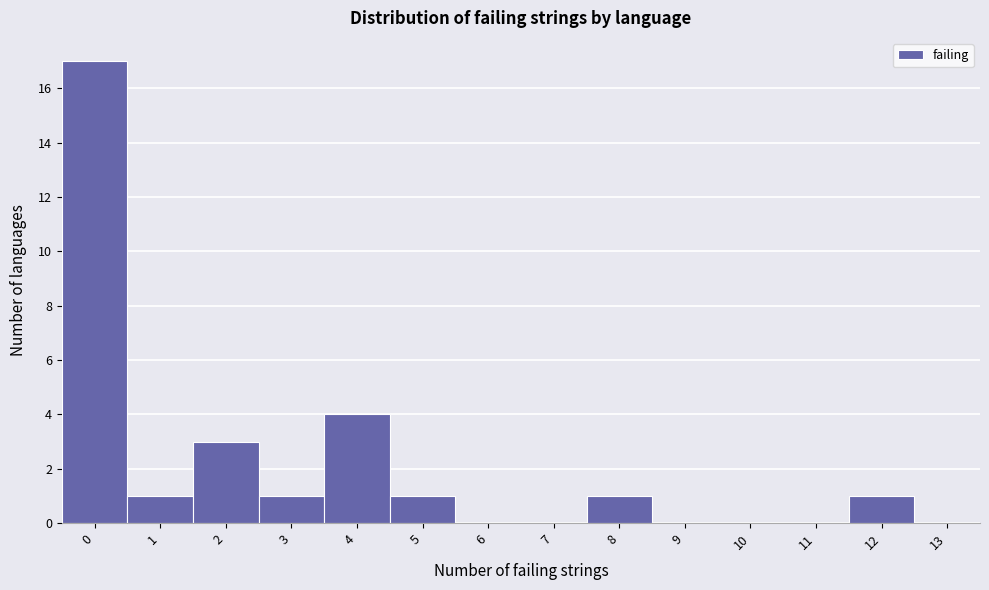

Reading left to right, list every bar in this chart as the range it spans on the x-axis followed by its height. The values are not printed on the chart, so give them approximately, as read against the axis.

-0.5 to 0.5: 17
0.5 to 1.5: 1
1.5 to 2.5: 3
2.5 to 3.5: 1
3.5 to 4.5: 4
4.5 to 5.5: 1
5.5 to 6.5: 0
6.5 to 7.5: 0
7.5 to 8.5: 1
8.5 to 9.5: 0
9.5 to 10.5: 0
10.5 to 11.5: 0
11.5 to 12.5: 1
12.5 to 13.5: 0